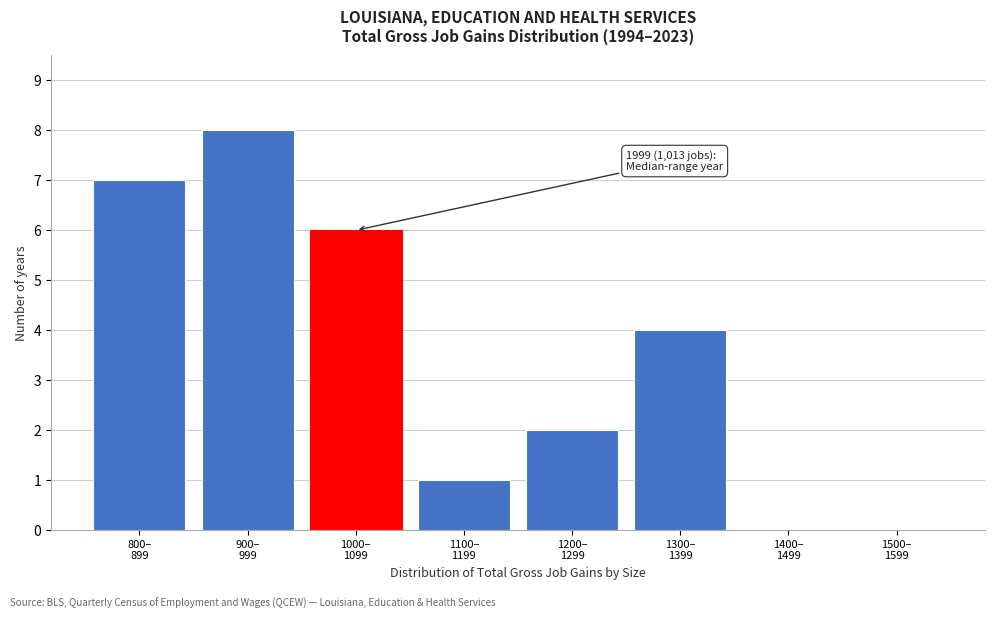

What is the sum of all values?

28